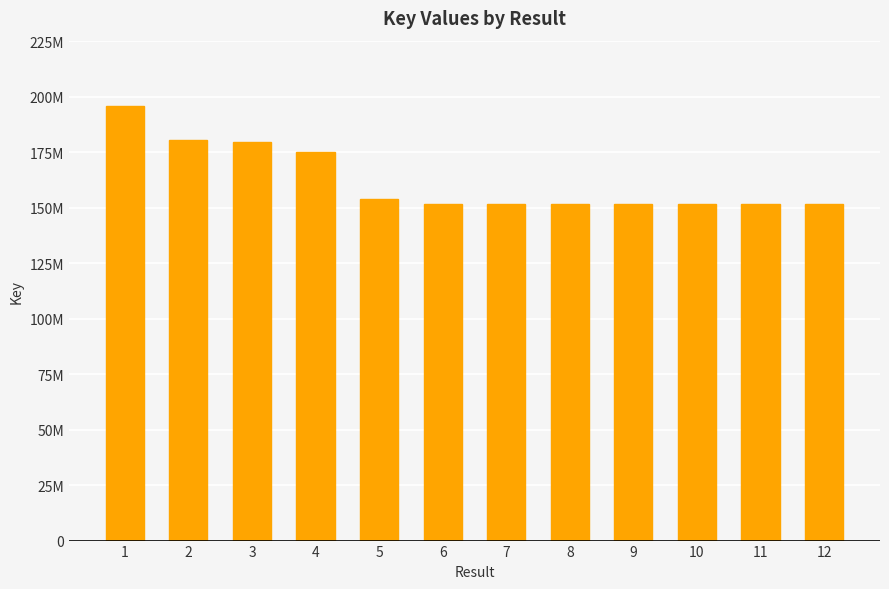

What is the value of the 4th bar from the left?

175172950